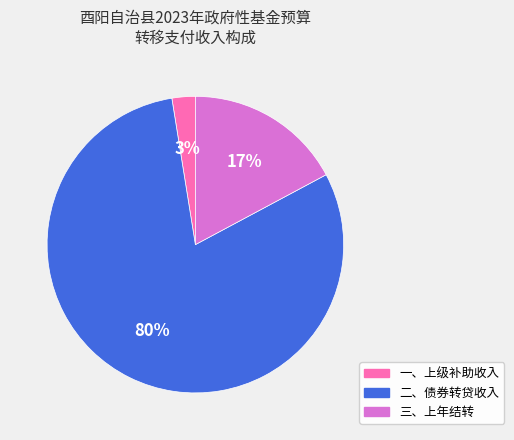

Which category has the biggest portion of the pie?

二、债券转贷收入